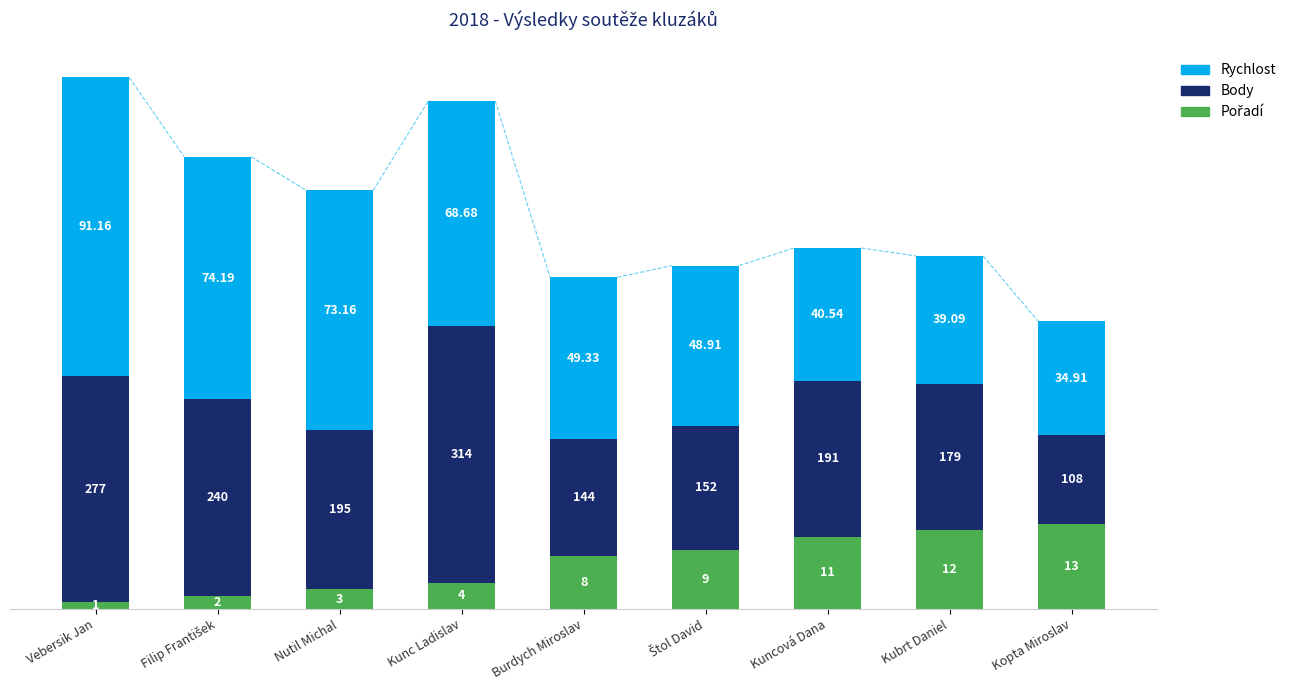

What is the difference between the Pořadí values at Kuncová Dana and Nutil Michal?

16.0